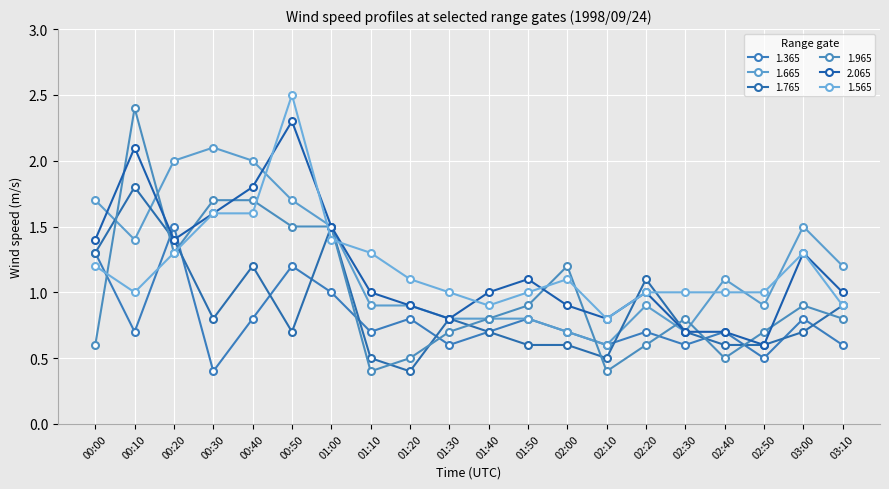

The 2.065 series shows 1.8 at 00:40. True or false?

True